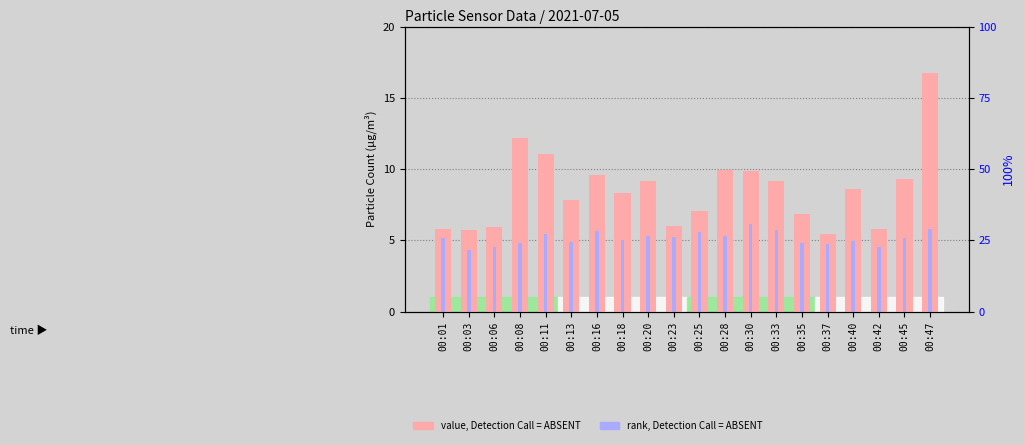

What is the difference between the SDS_P1 (value, Detection Call = ABSENT) values at 00:13 and 00:08?

4.4